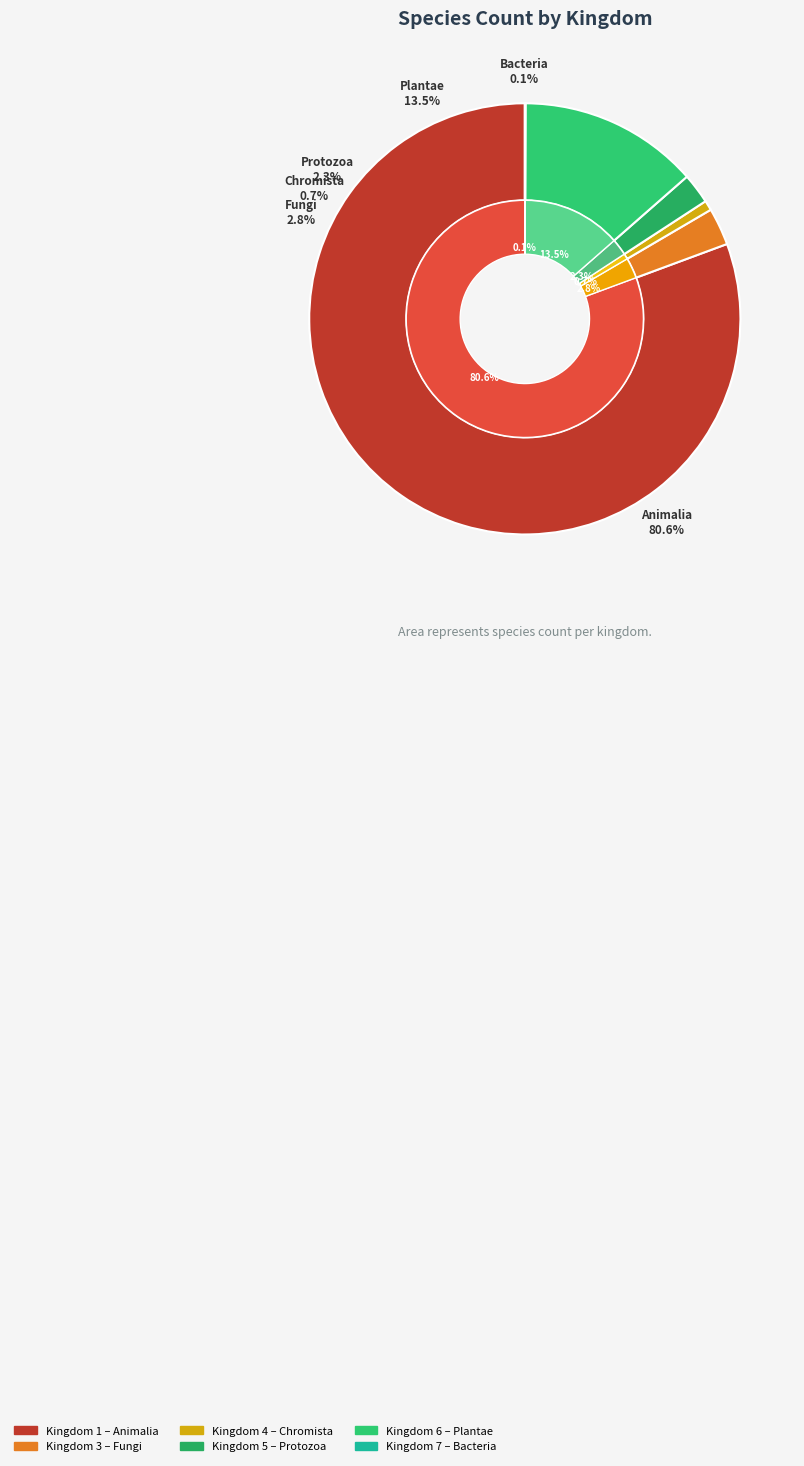

Does 5 account for over 50% of the chart?

No